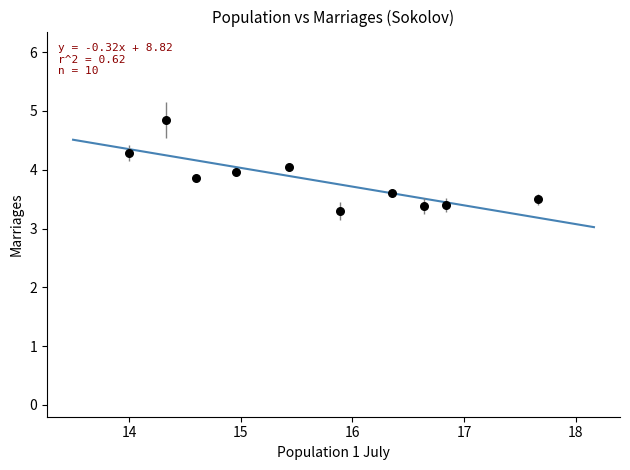

What is the range of X values (max minus min)?

3.7